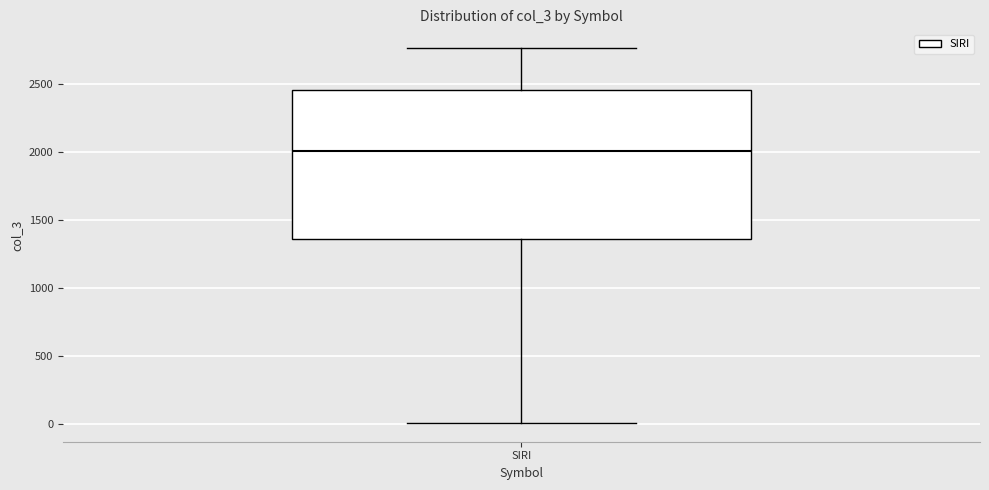

Transcribe this box plot: give where the median line is, the range the box spans, and where the two whiskers end, as read against the y-axis. The values are not printed on the chart, so give them approximately, as read against the axis.

median 2000, box 1350 to 2450, whiskers 0 to 2750